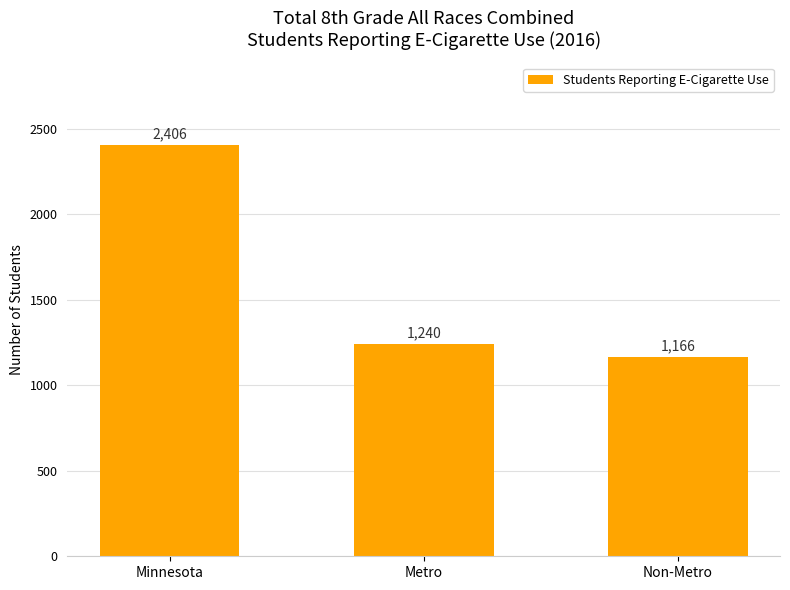

How many data points are less than 1240?

1